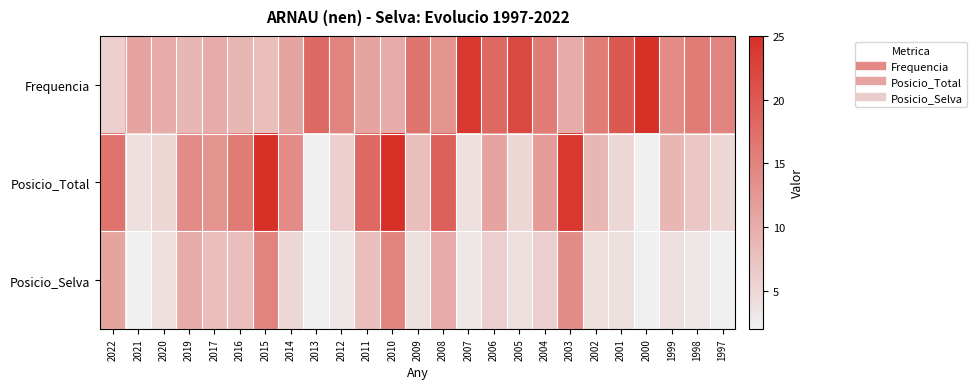

Between 2021 and 2016, which is larger?

2021